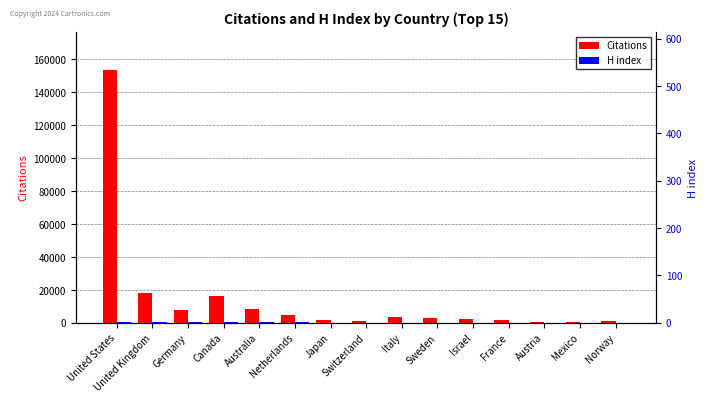

True or false: Citations has a value of 4163 at Germany.

False